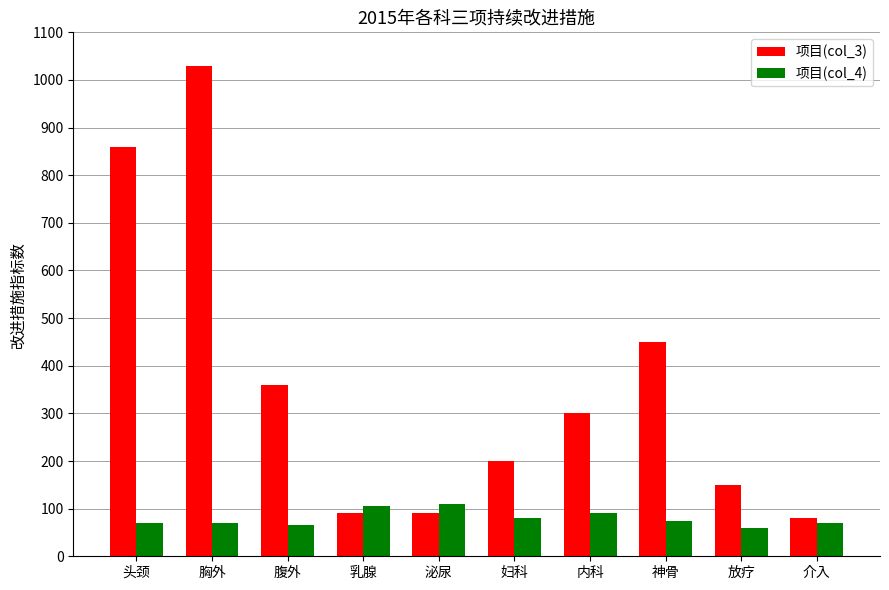

Count the number of categories in the chart.

10